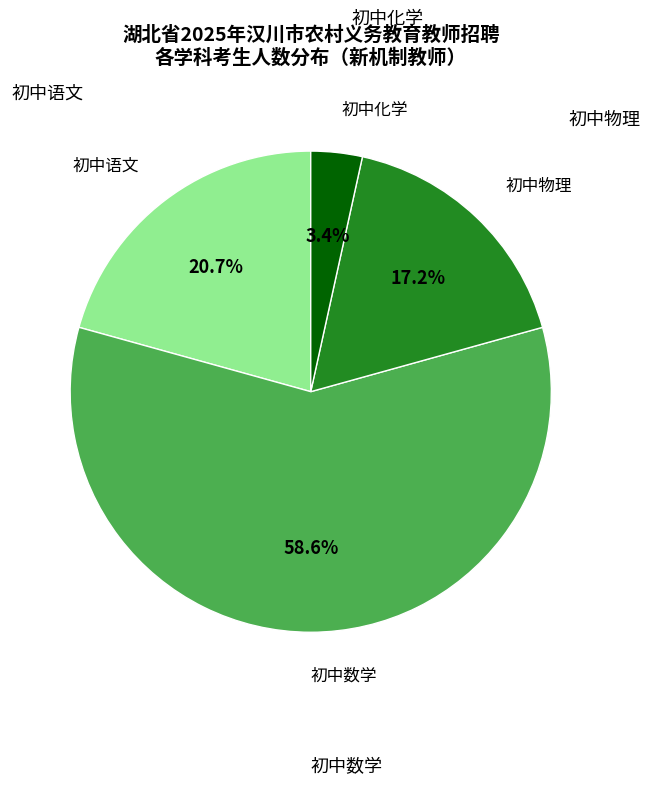

Count the number of slices in the pie.

4